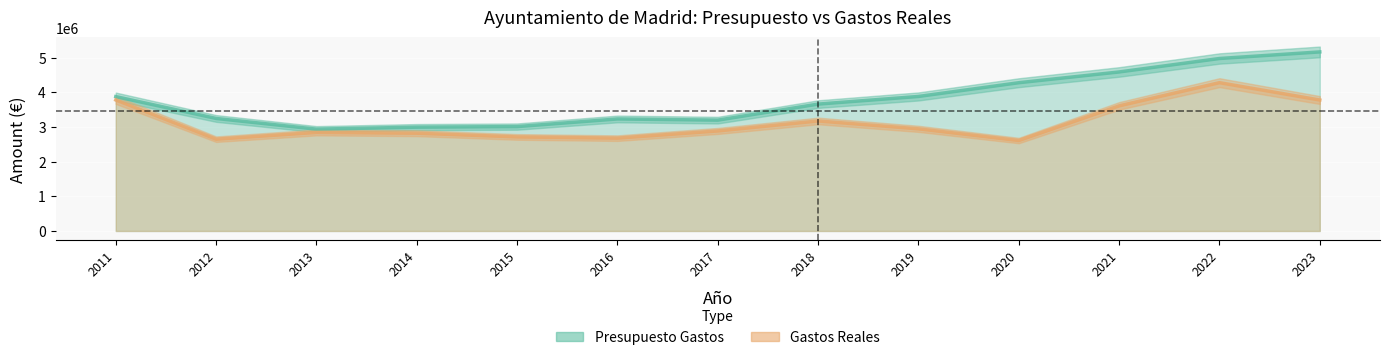

What is the difference between the Gastos Reales values at 2019 and 2016?

268829.7